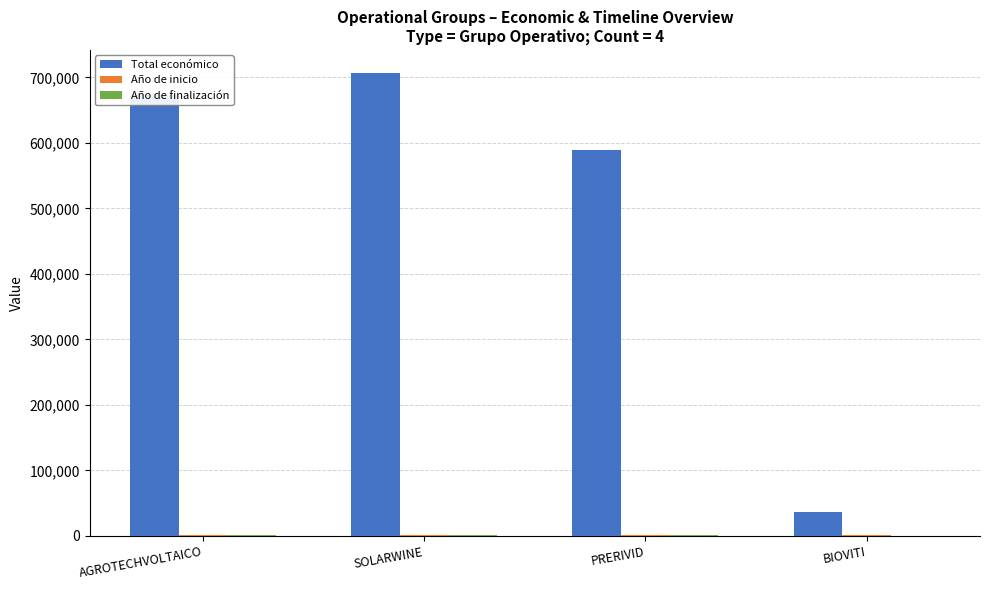

What is the highest value of the Total económico series?

706697